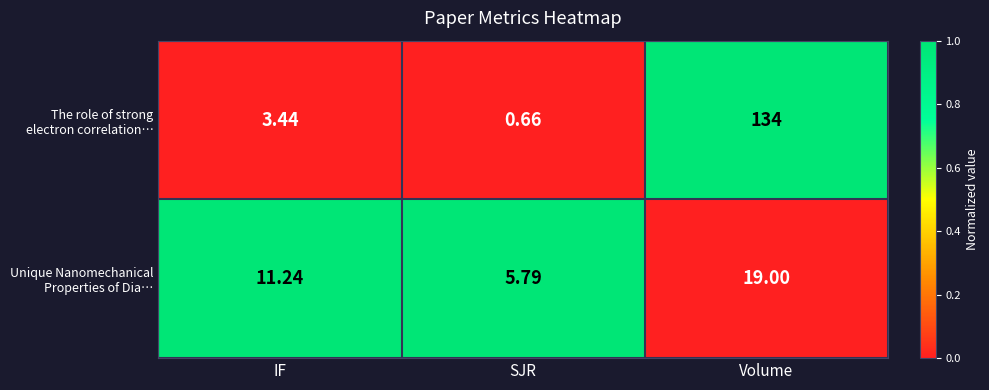

Which label corresponds to the largest value in the chart?

Volume